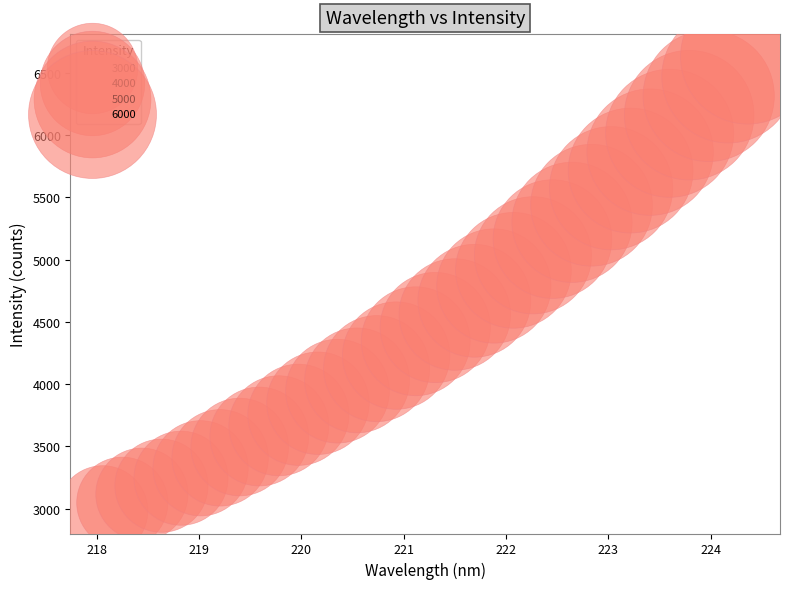

What is the range of X values (max minus min)?

6.3